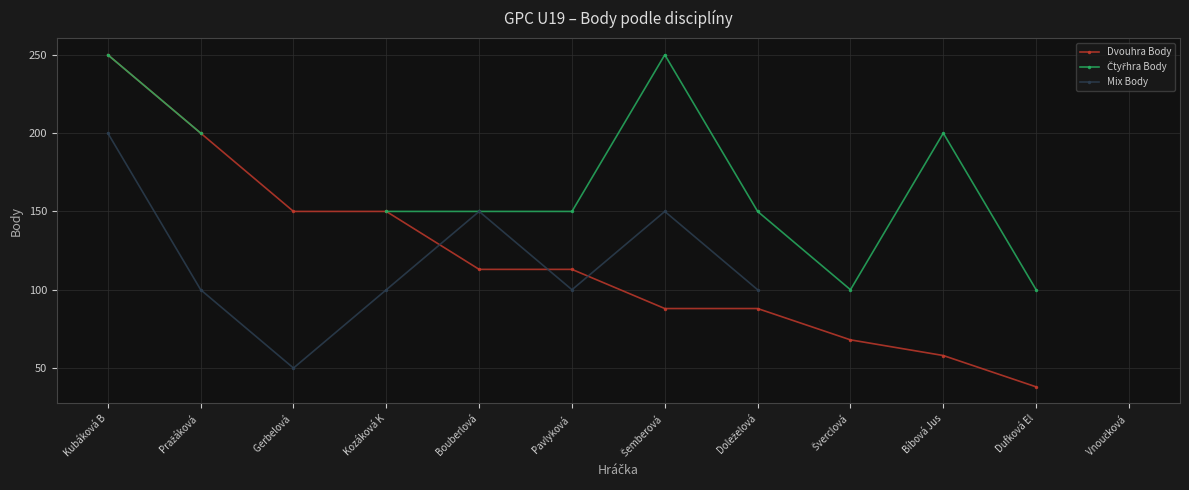

How many values in Čtyřhra Body are above zero?

10